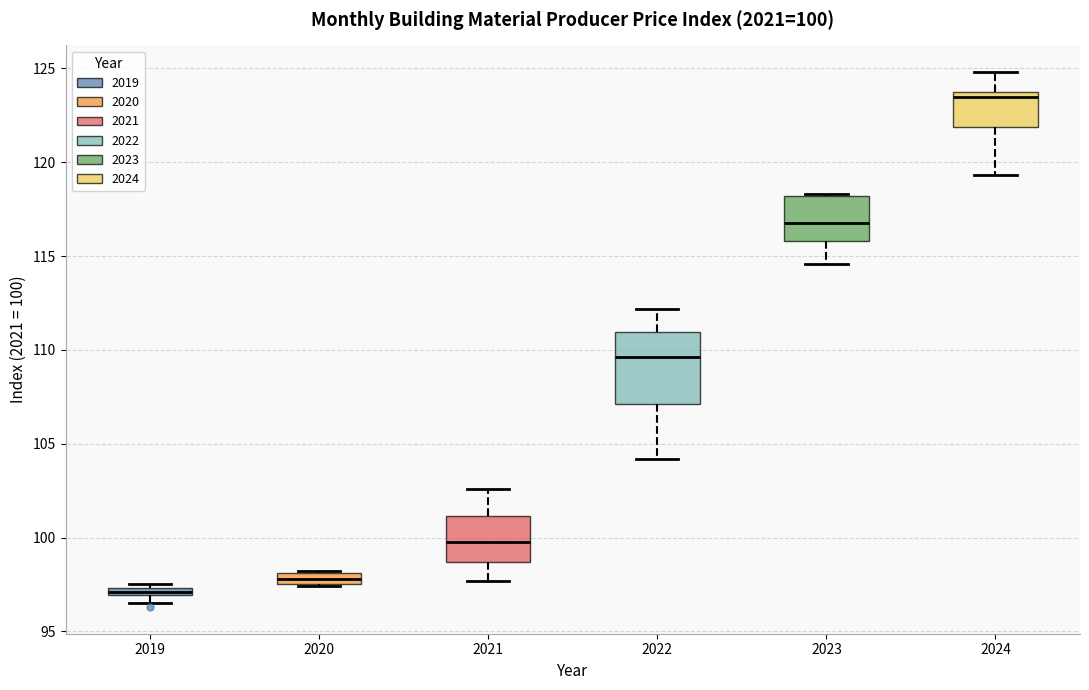

Which box is the tallest, from its lower edge to its upper edge?

2022